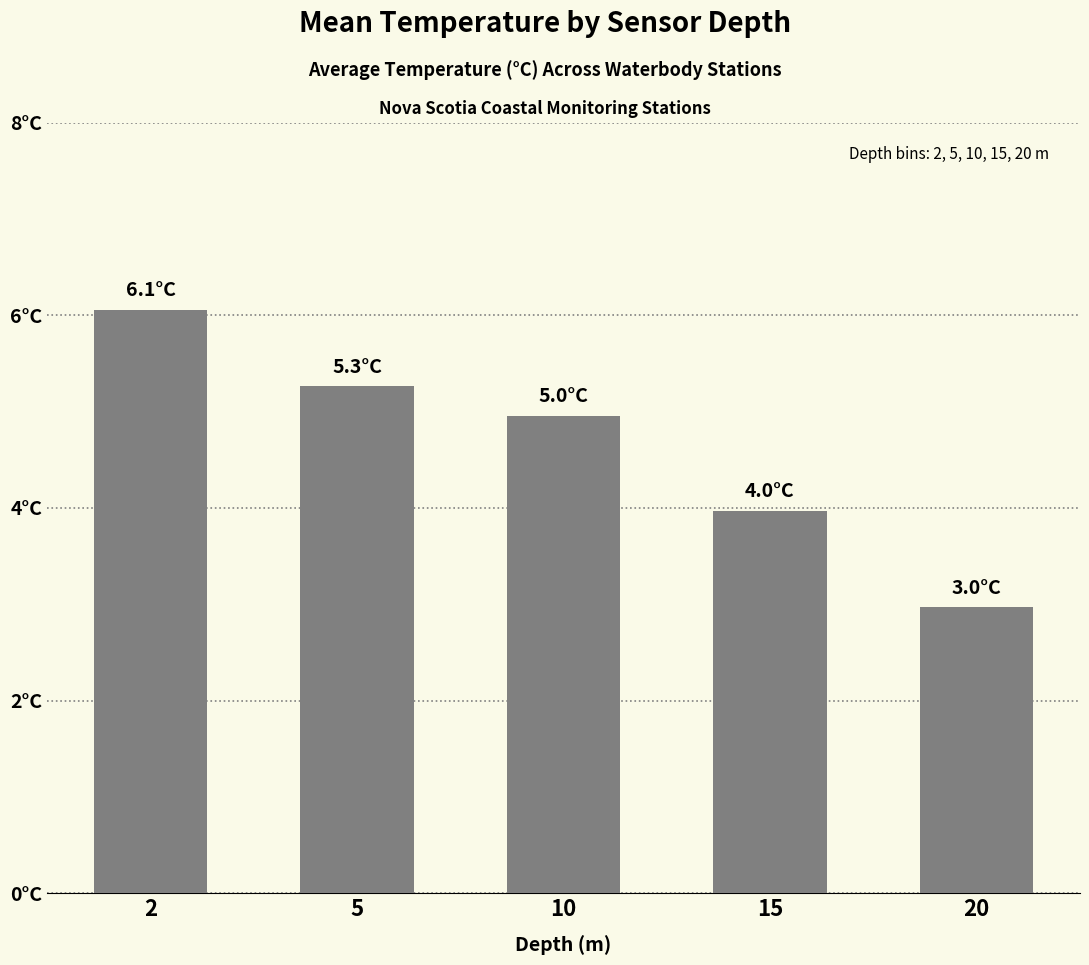

What is the difference between the values at 15 and 20?

1.0